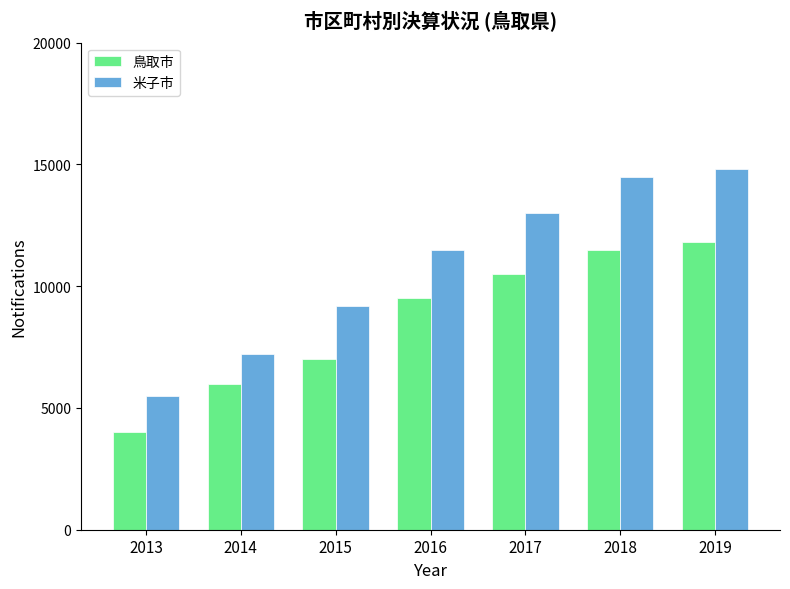

What is the greatest value displayed?

14800